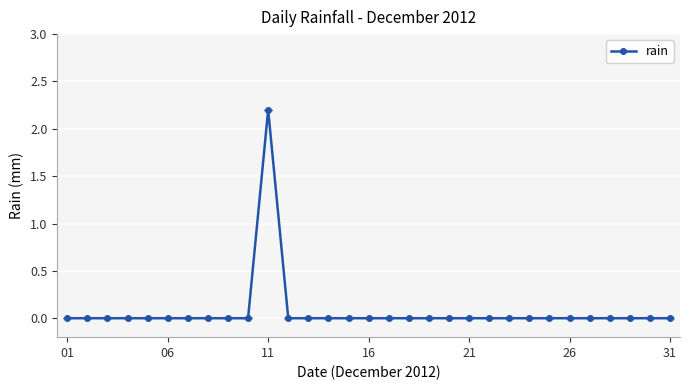

What is the greatest value displayed?

2.2